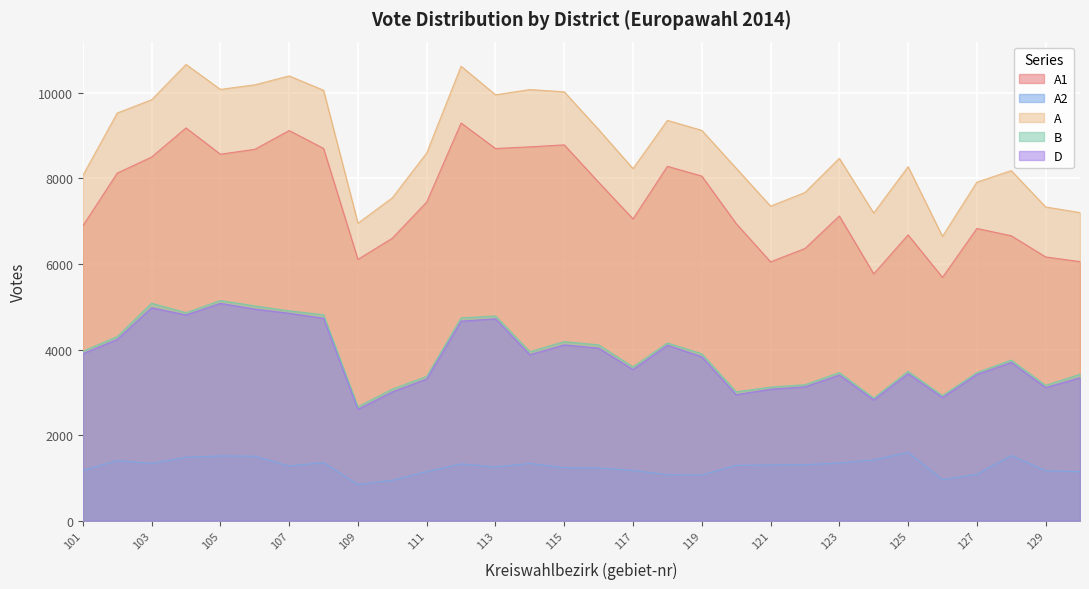

Which category has the lowest value across all series?

109